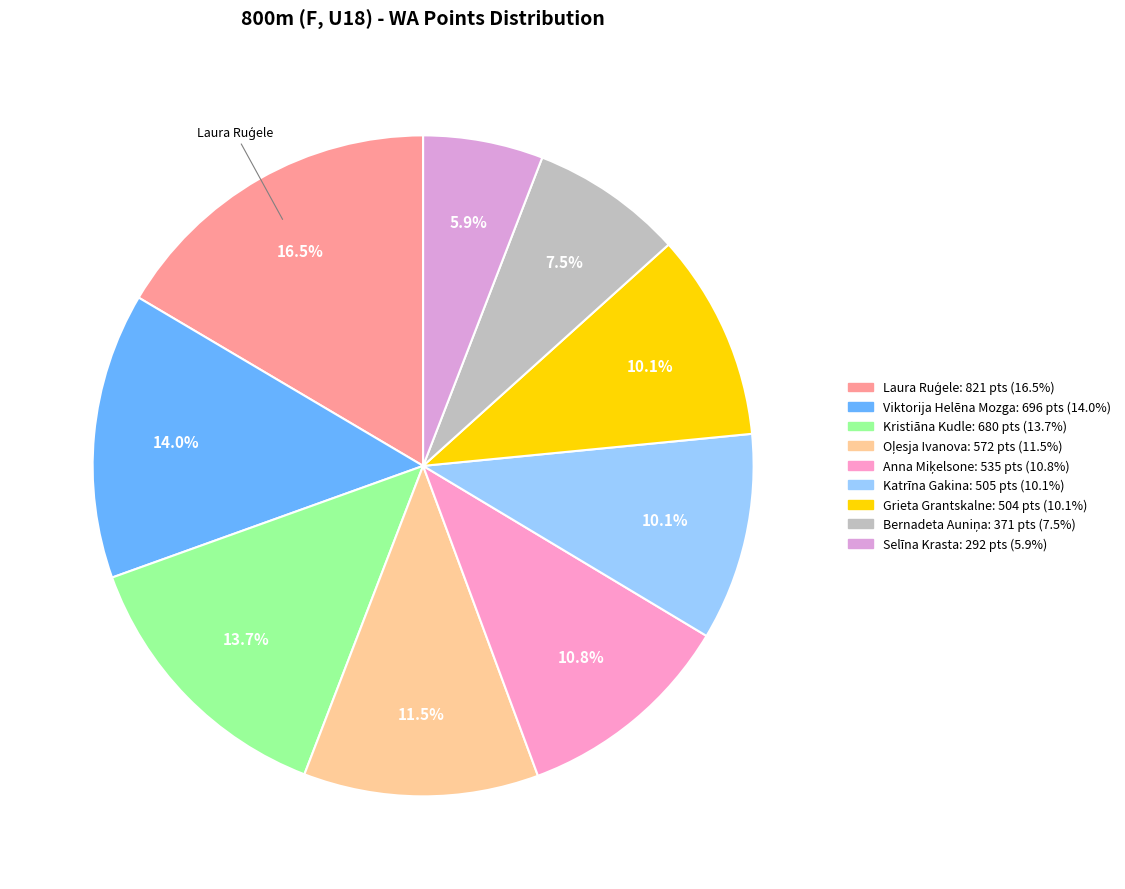

Is there a majority slice in this chart?

No